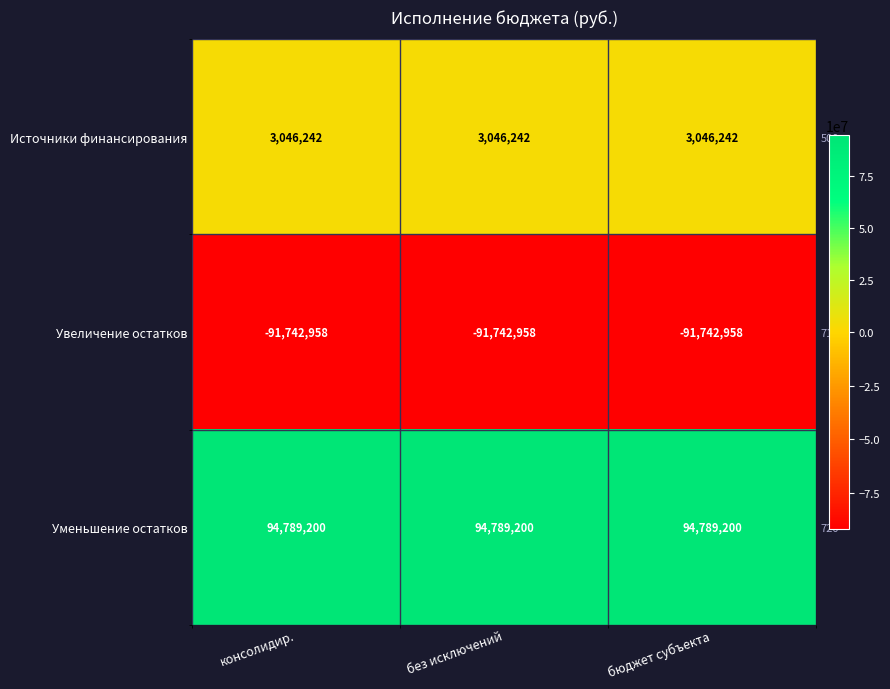

Is the value of Источники финансирования at бюджет субъекта greater than the value of Увеличение остатков at без исключений?

Yes